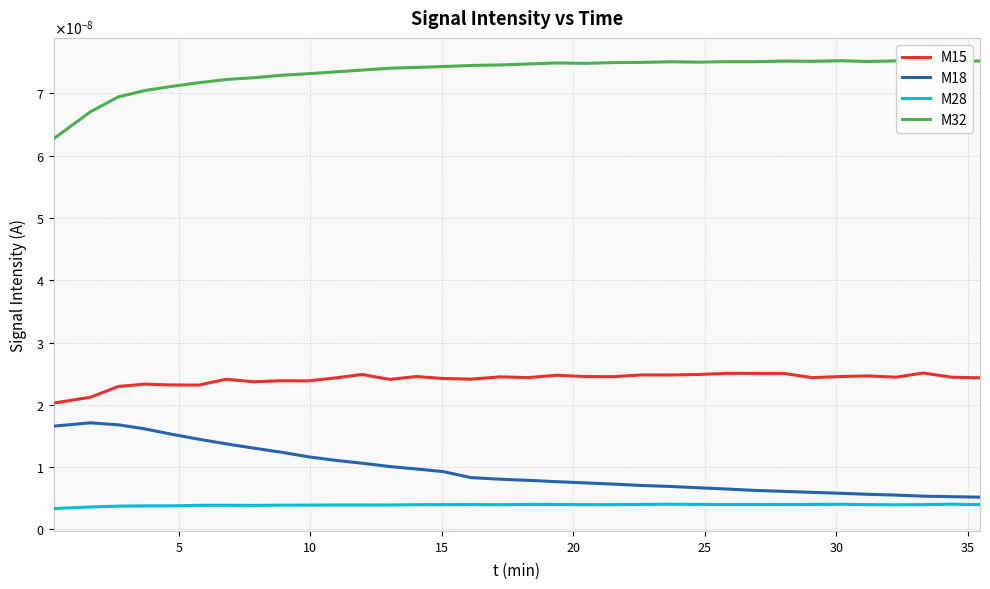

Is the value of M15 at 20 greater than the value of M18 at 32?

Yes